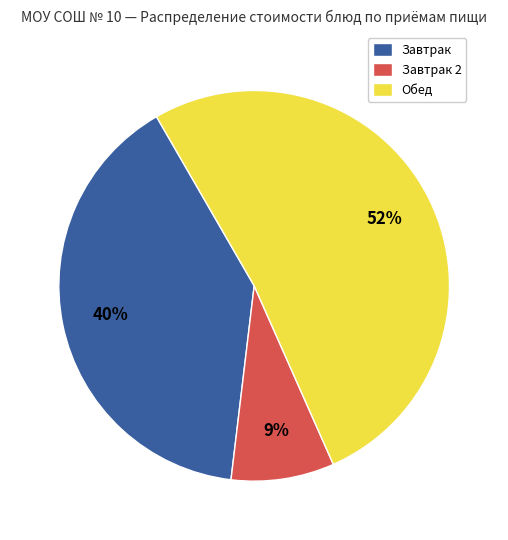

Is the sum of Завтрак 2 and Обед greater than half?

Yes